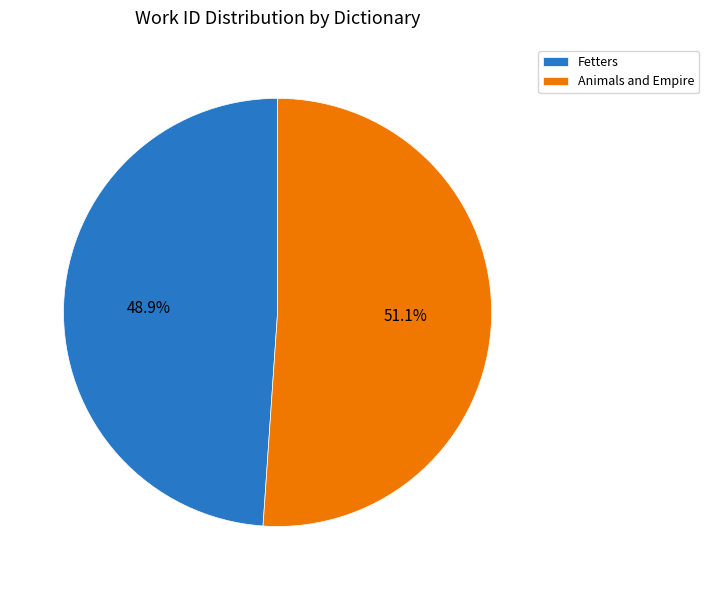

To the nearest percent, what percentage of the pie is Animals and Empire?

51%